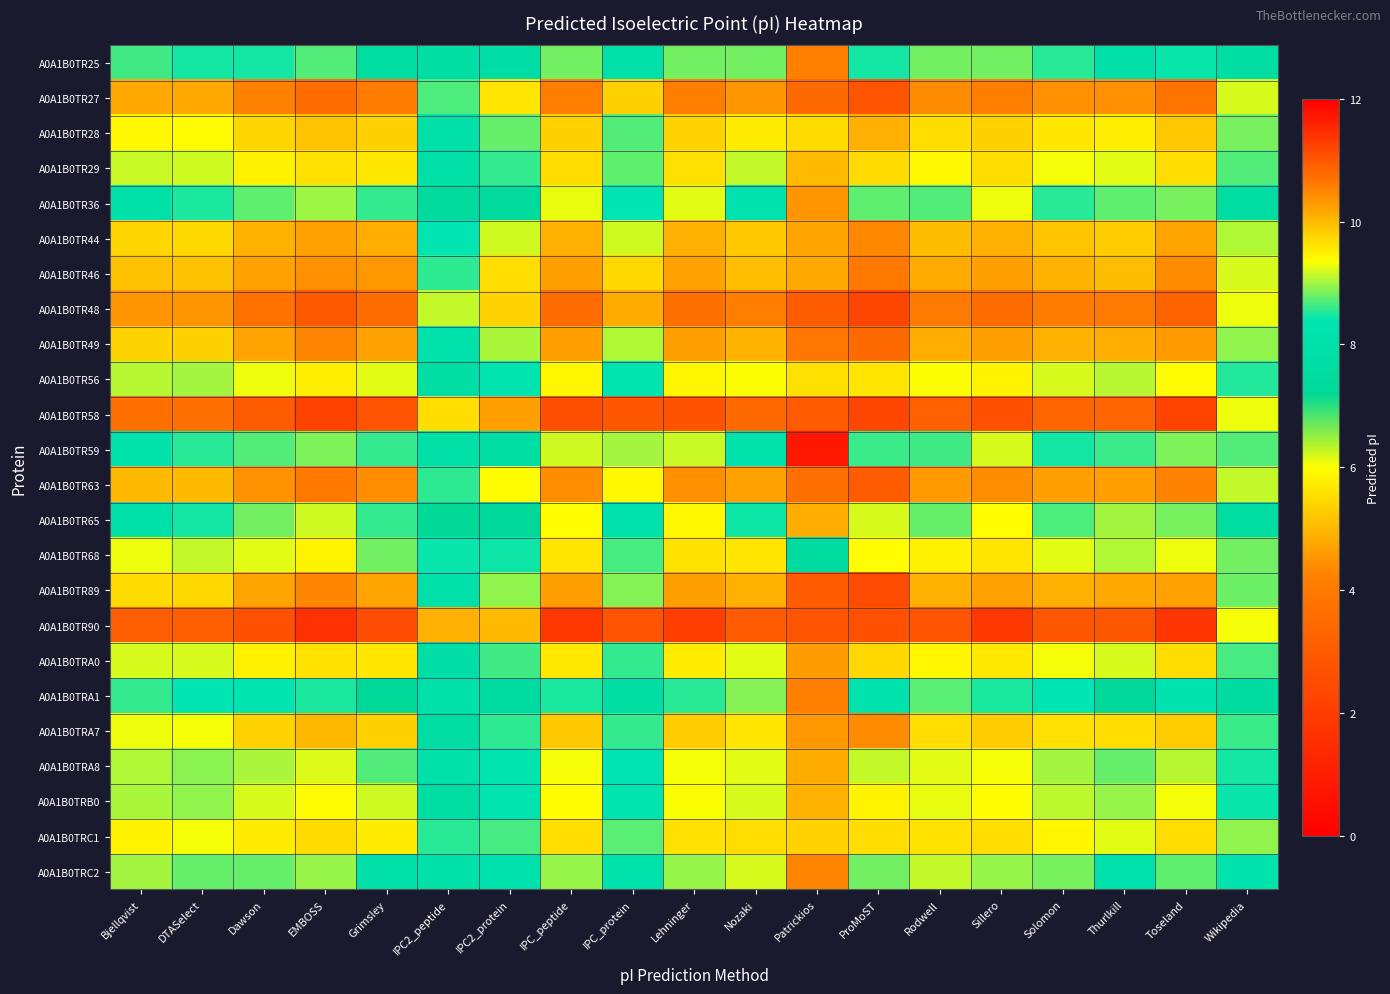

What is the total value across all series at Bjellqvist?

224.6